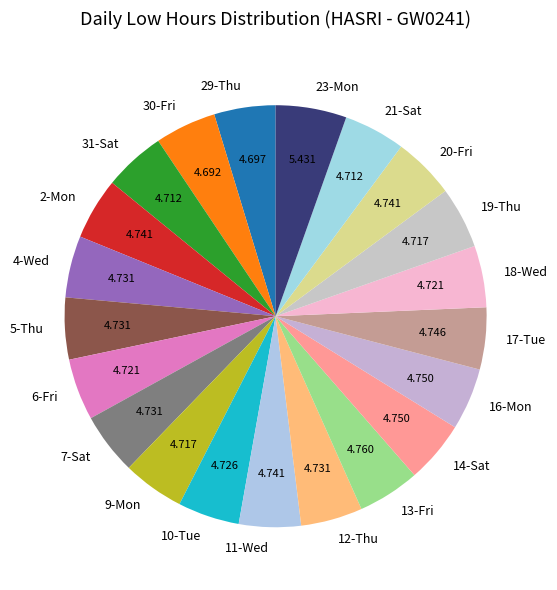

Is the sum of 19-Thu and 17-Tue greater than half?

No